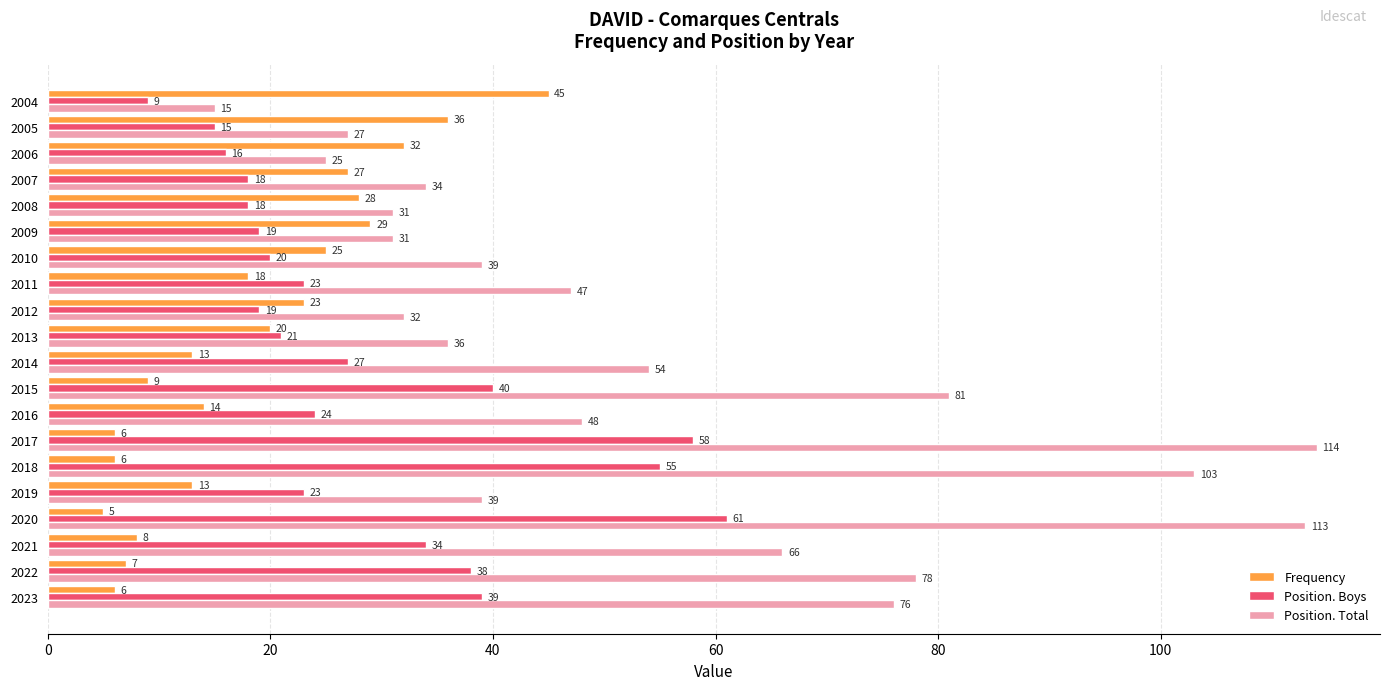

What is the total value across all series at 2014?

94